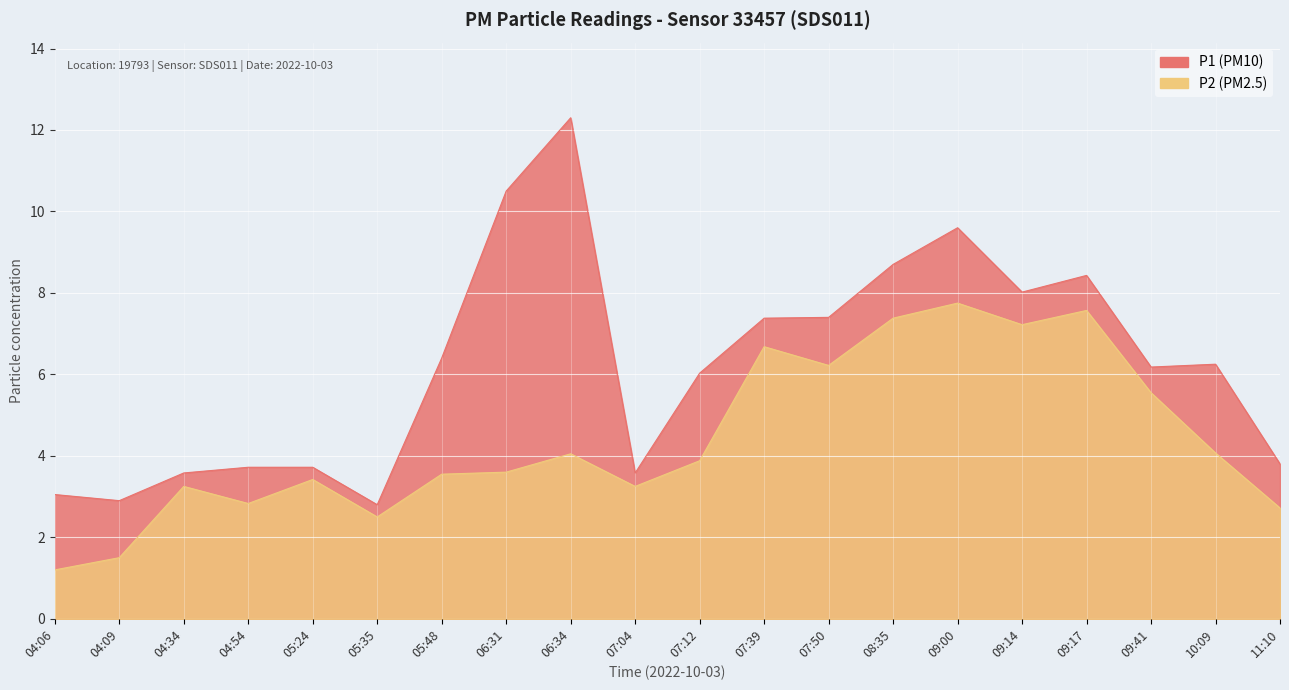

Between 06:31 and 09:41, which is larger?

06:31